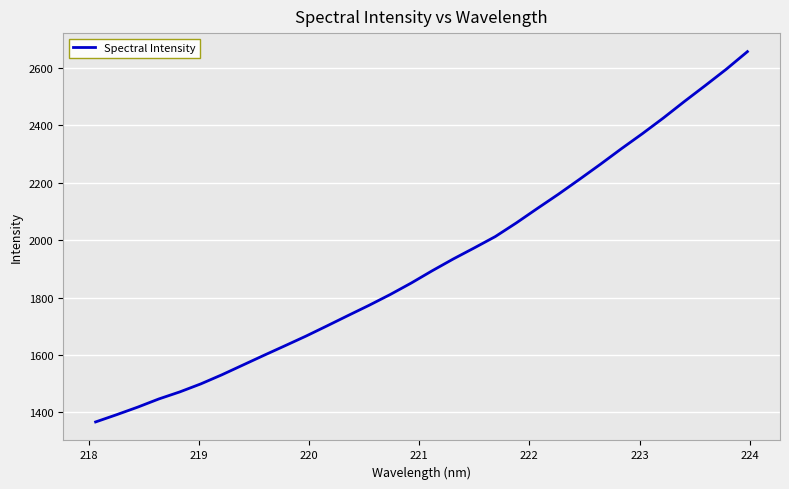

What is the minimum value shown in the chart?

1366.6